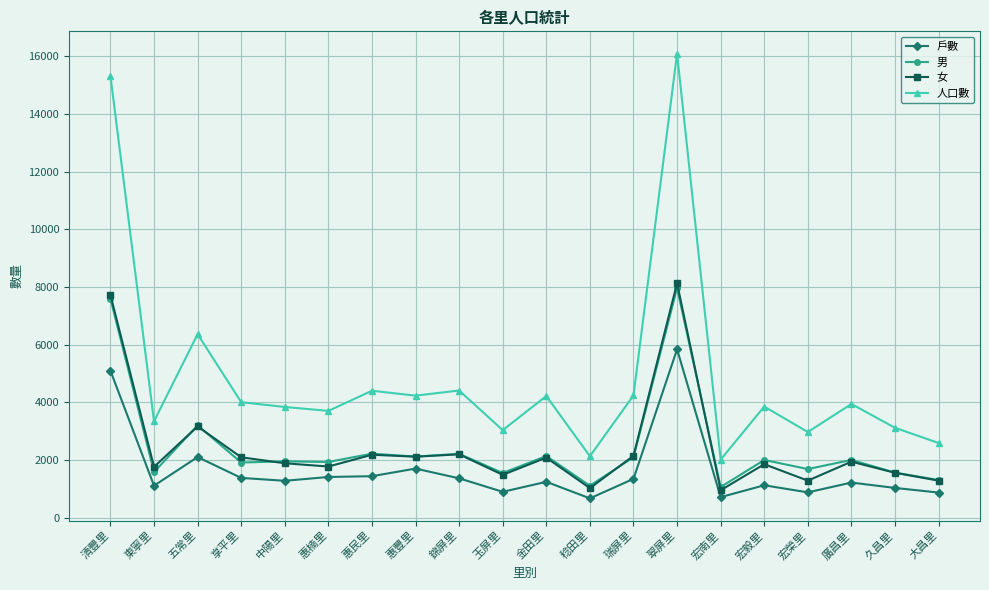

Where is the first local maximum for 戶數?

五常里